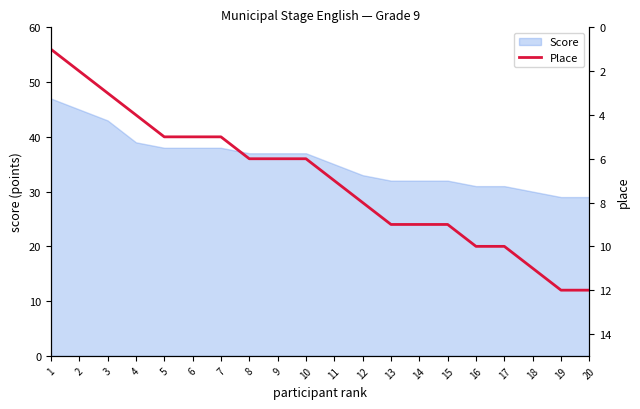

The value of Score at 19 is 29. True or false?

True